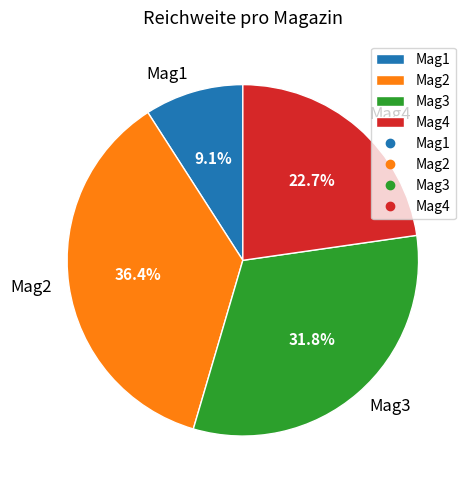

What portion of the pie excludes Mag2?

63.6%